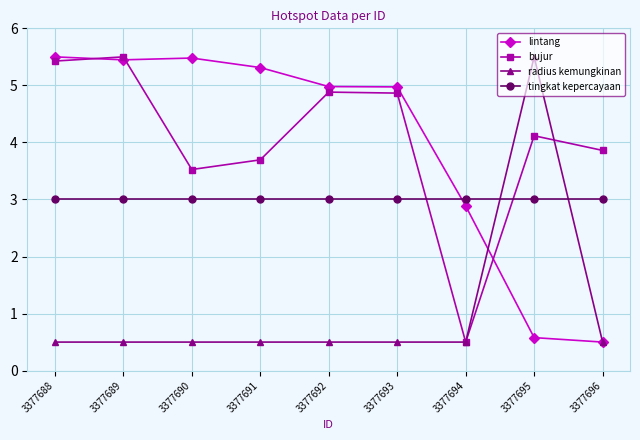

What is the spread (max minus min) of values at 3377695?

4.9